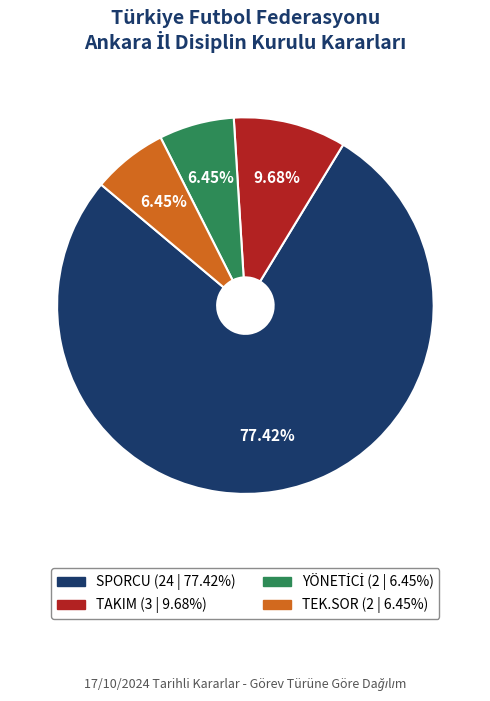

What is the largest slice in the pie chart?

SPORCU